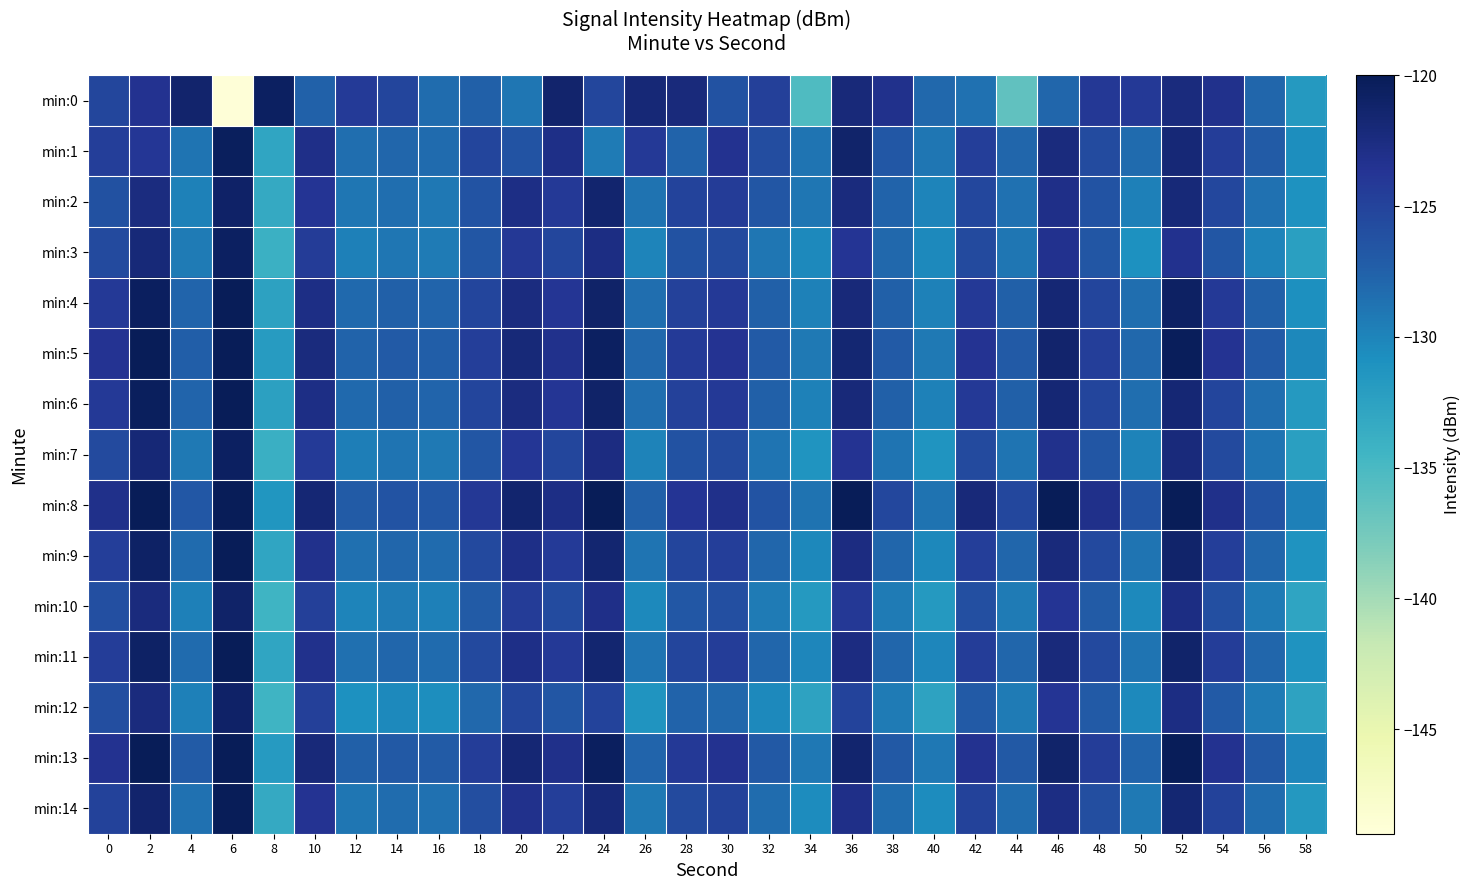

What is the greatest value displayed?

-118.1